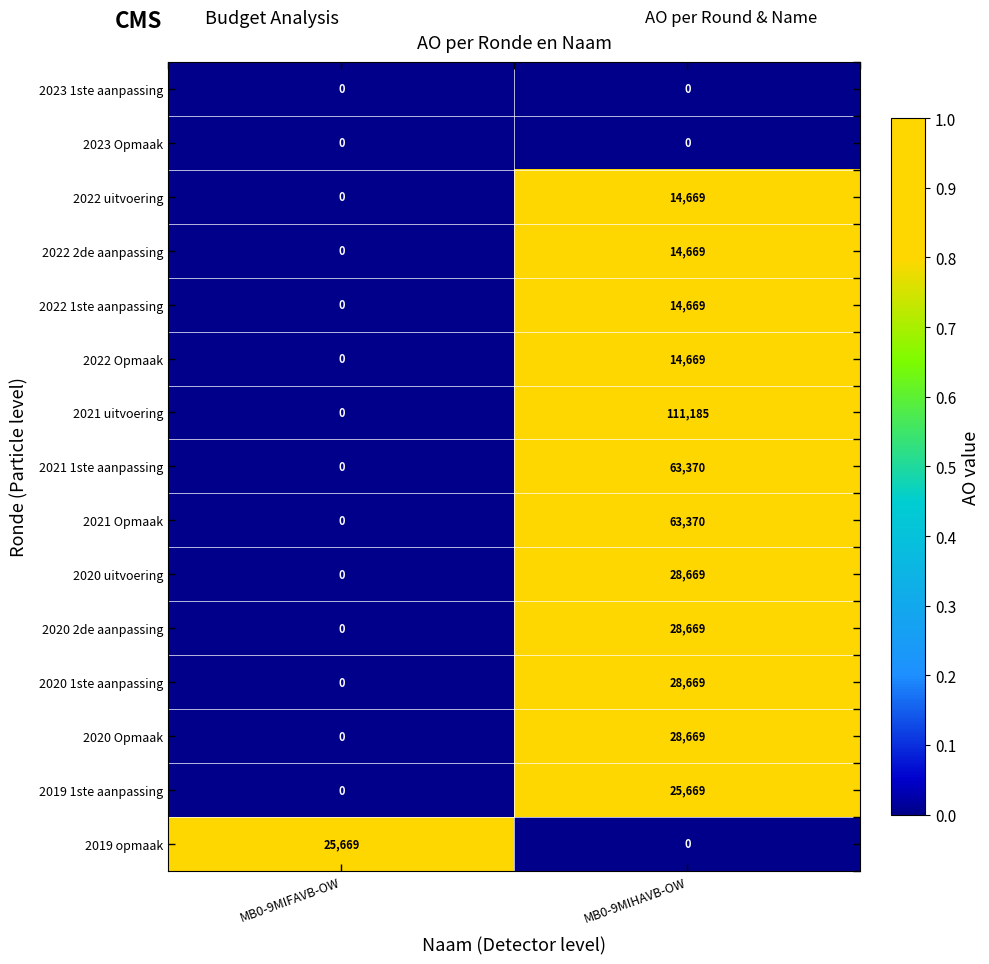

Read the 2022 uitvoering value at MB0-9MIHAVB-OW, to the nearest 100.

14700